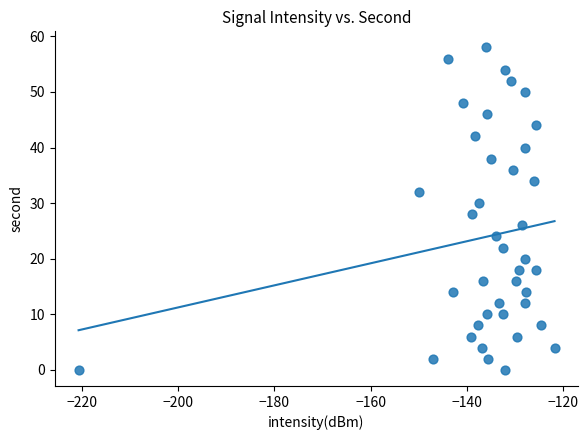

What is the range of Y values (max minus min)?

58